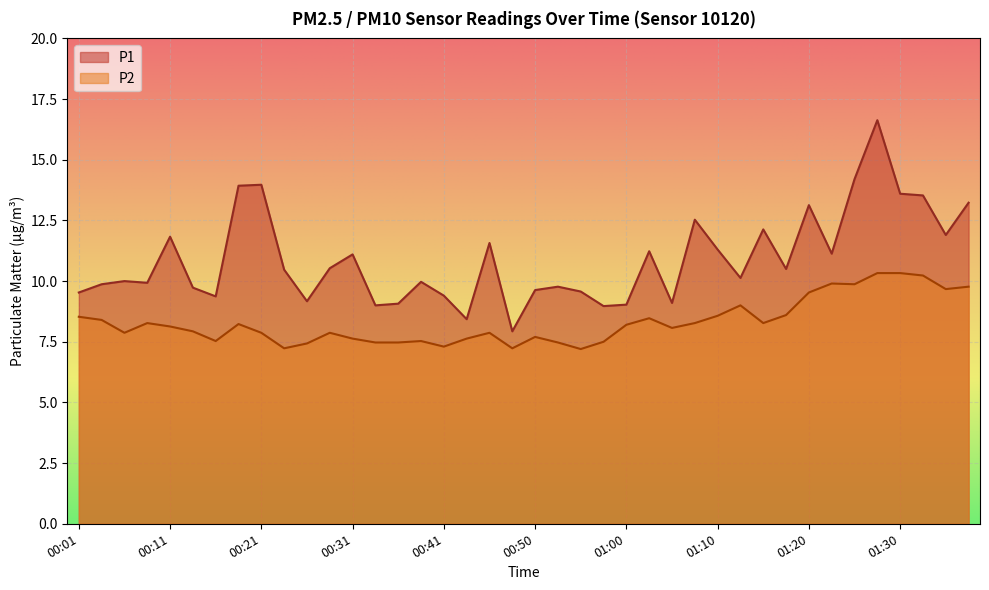

List the series in order of their overall mean, highest first.

P1, P2